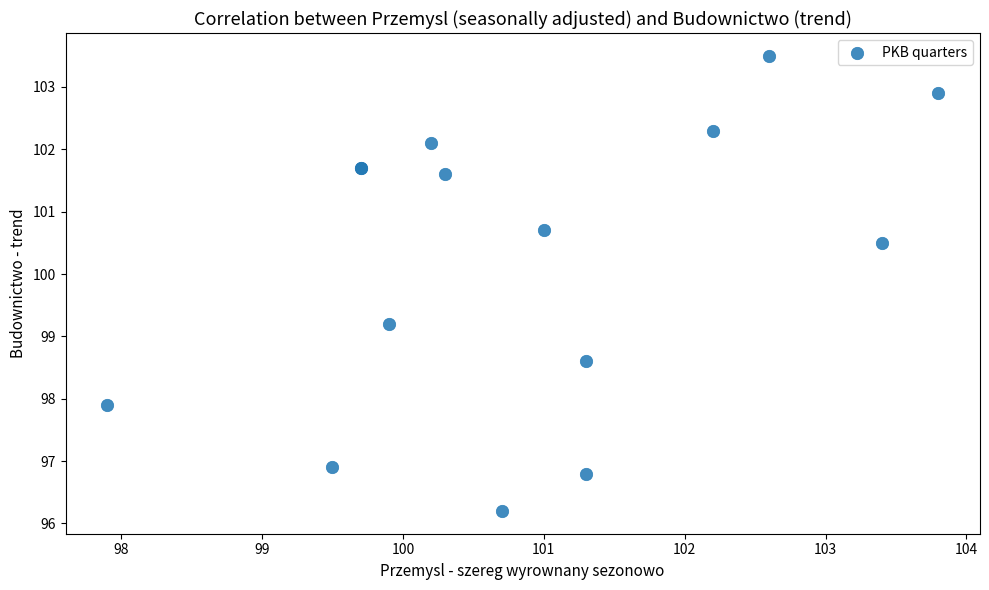

What Y value in the scatter plot is closest to 99?

99.2